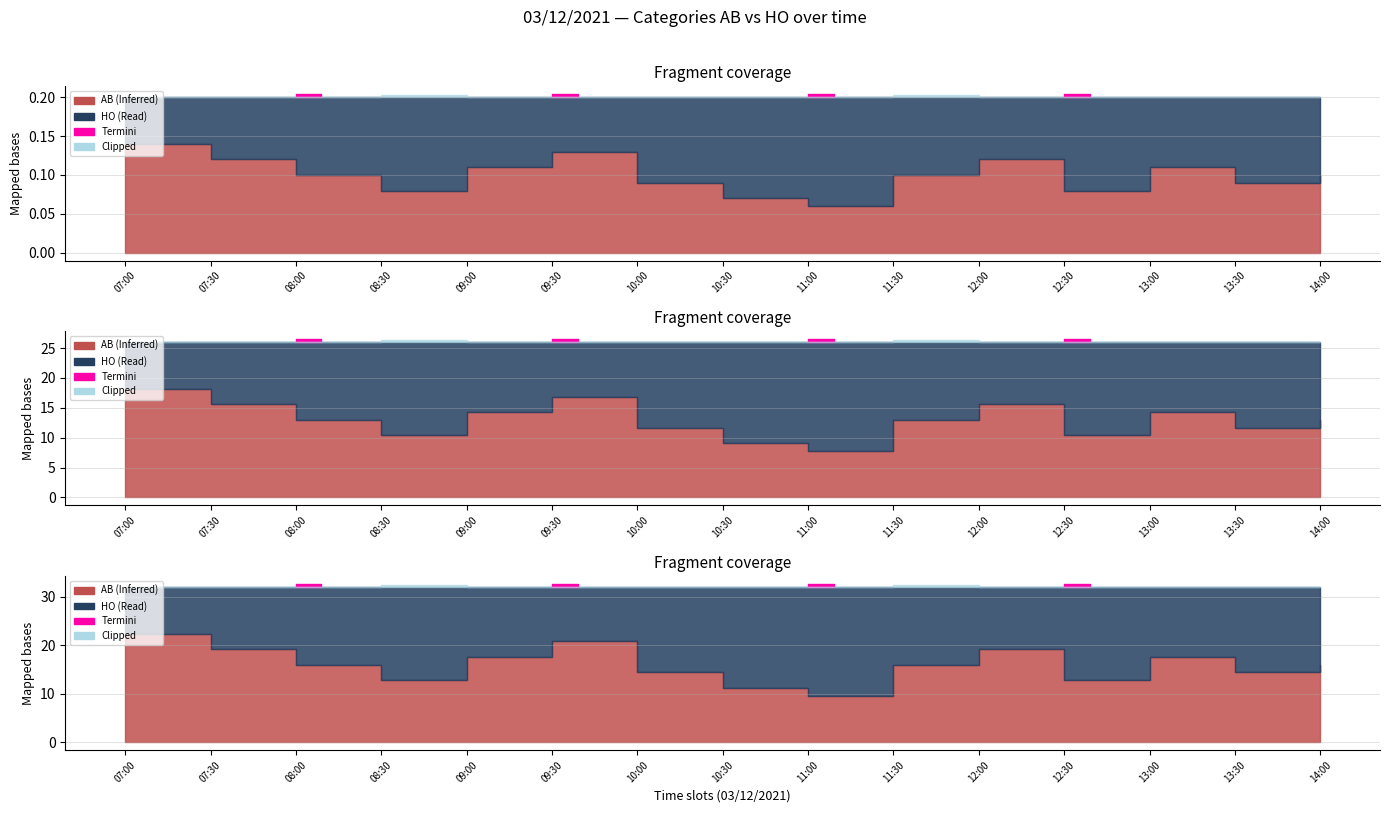

Which category has the highest value in the HO series?

11:00